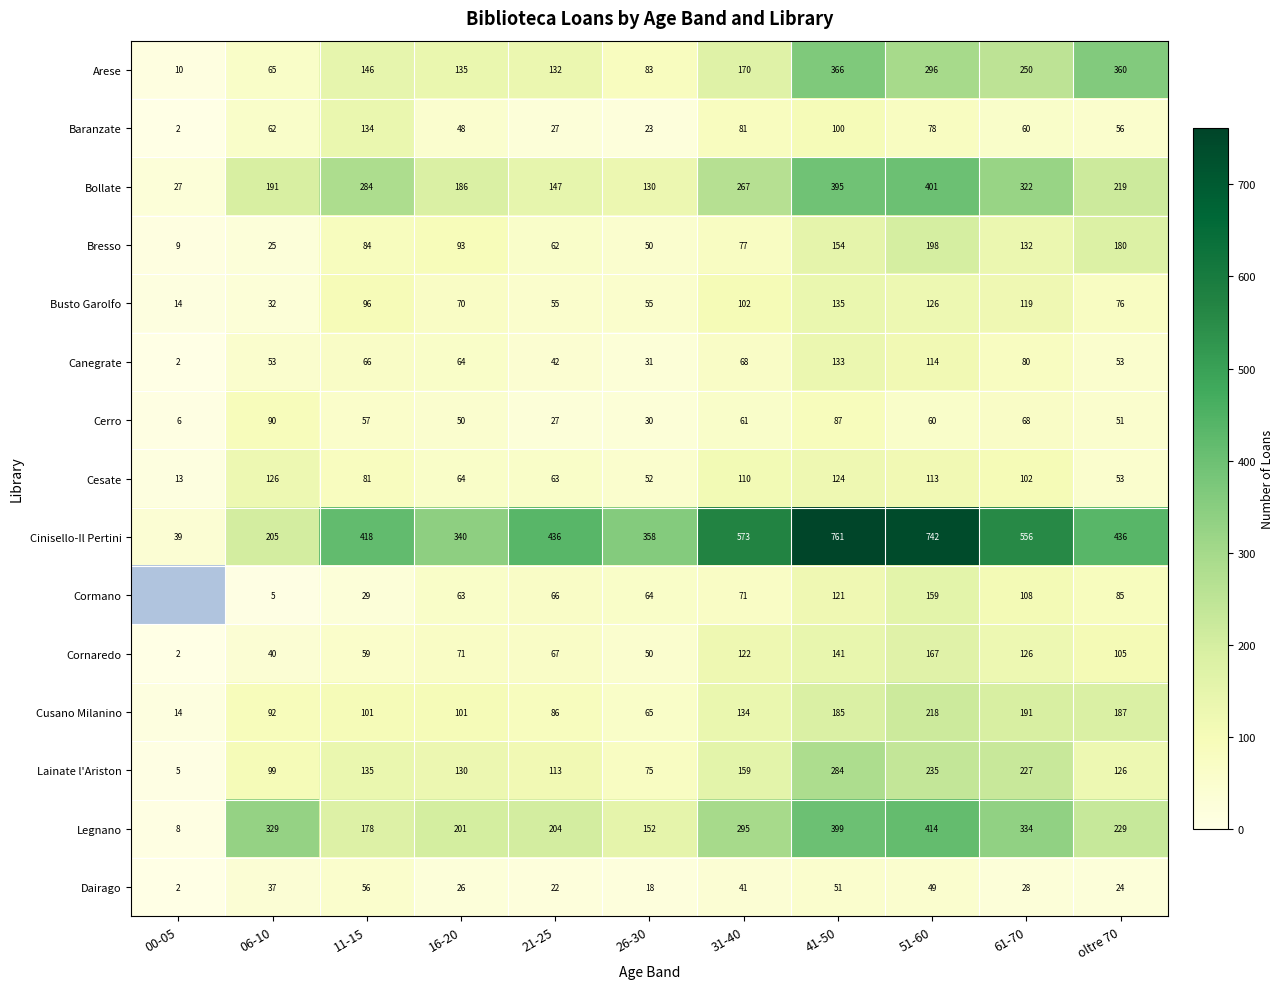

At which label does Lainate l'Ariston reach its minimum?

00-05